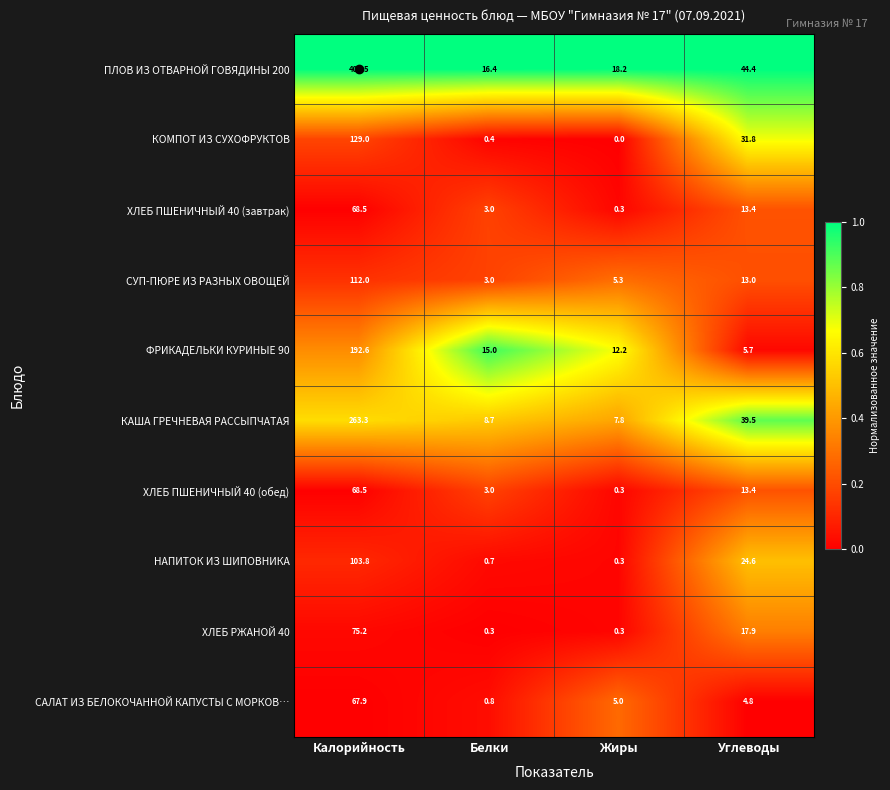

The САЛАТ ИЗ БЕЛОКОЧАННОЙ КАПУСТЫ С МОРКОВ… series shows 0.8 at Белки. True or false?

True